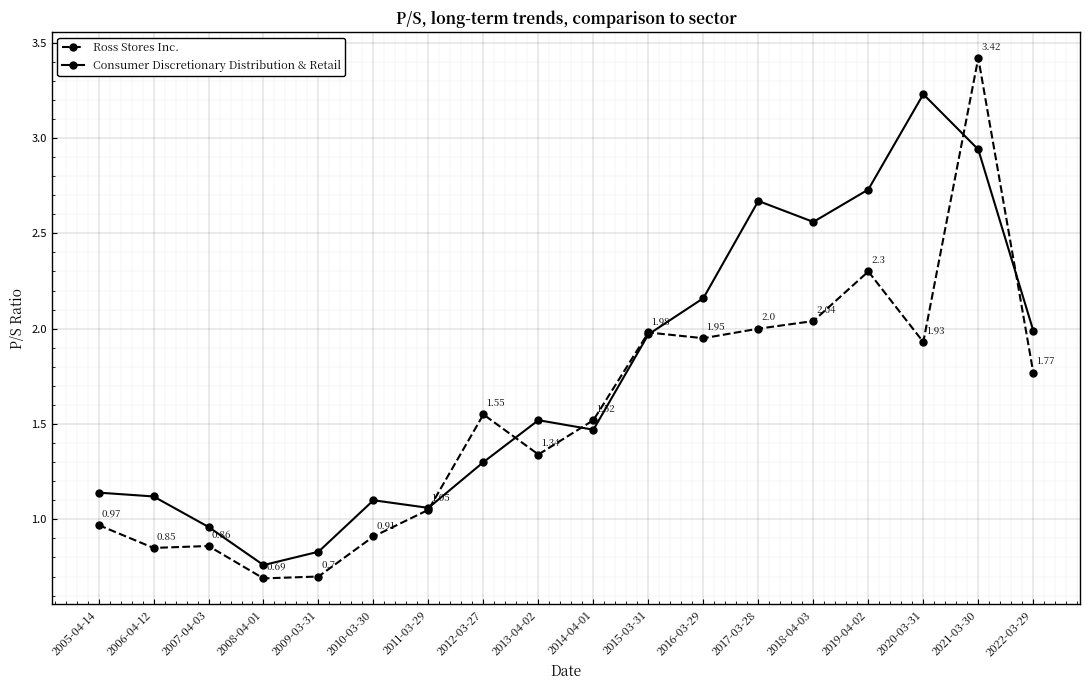

Which series has the largest range (max minus min)?

Ross Stores Inc.